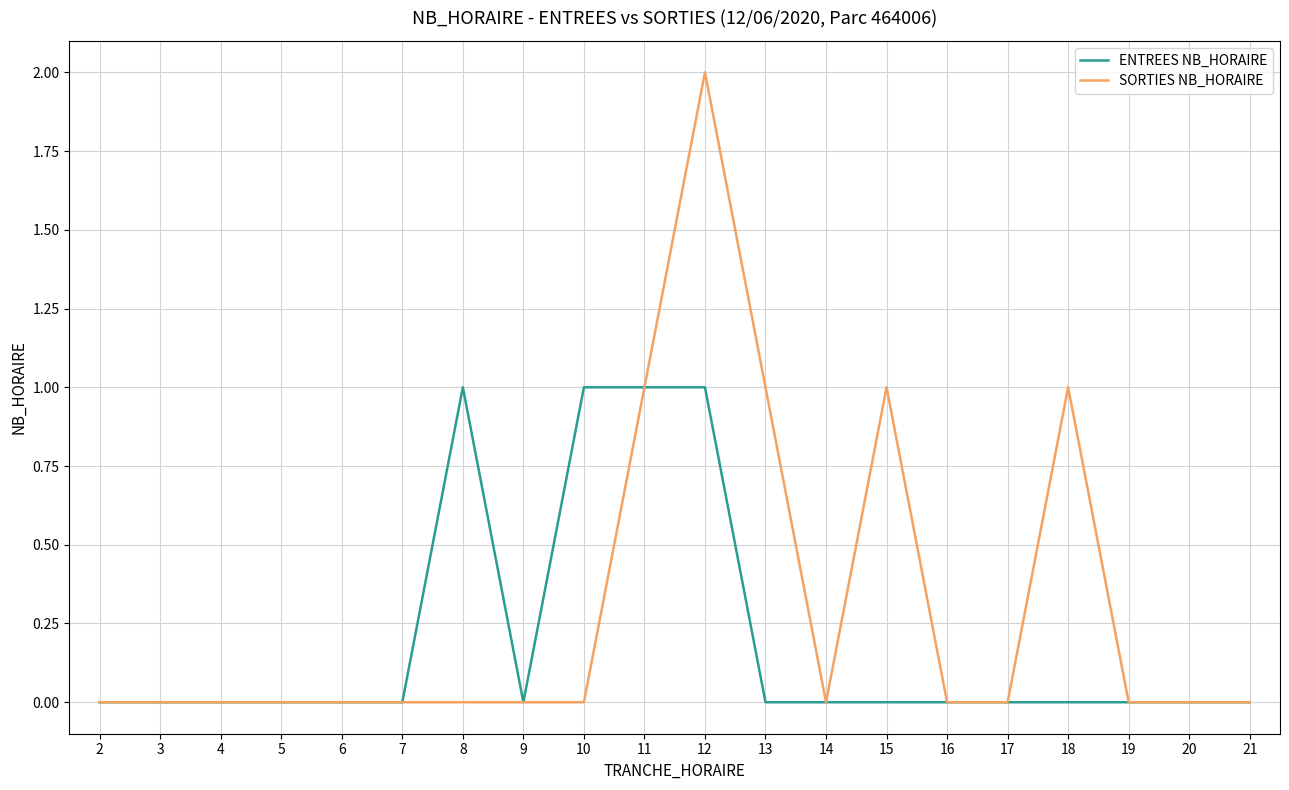

What are all the series names shown in the legend?

ENTREES NB_HORAIRE, SORTIES NB_HORAIRE